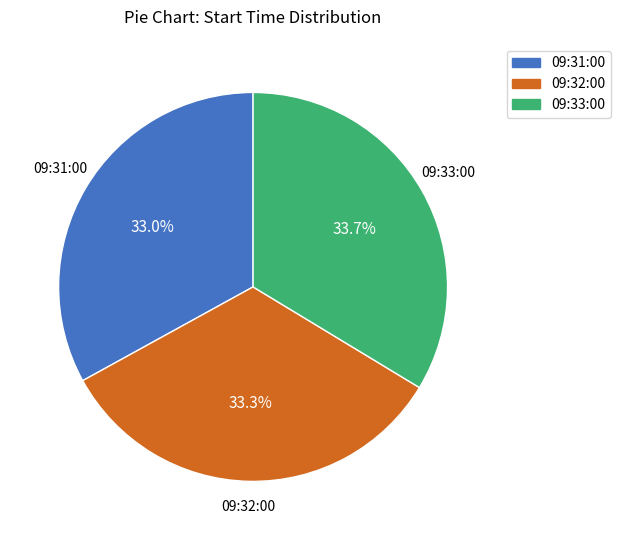

Approximately how many times larger is the value at 09:33:00 compared to 09:31:00?

1.0